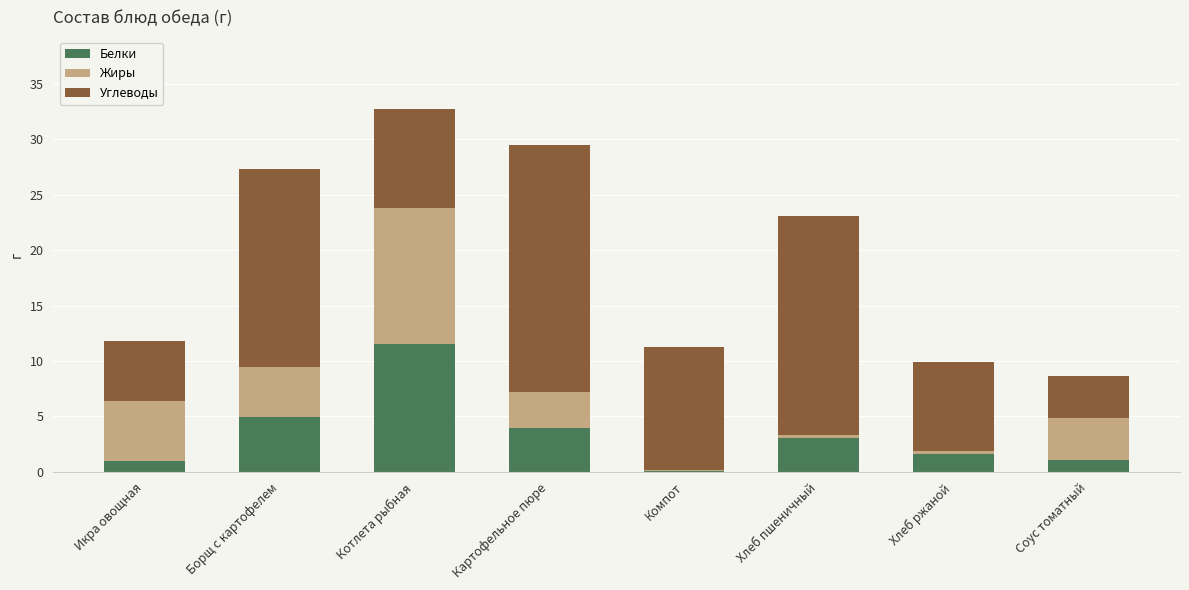

What is the total value across all series at Котлета рыбная?

32.7